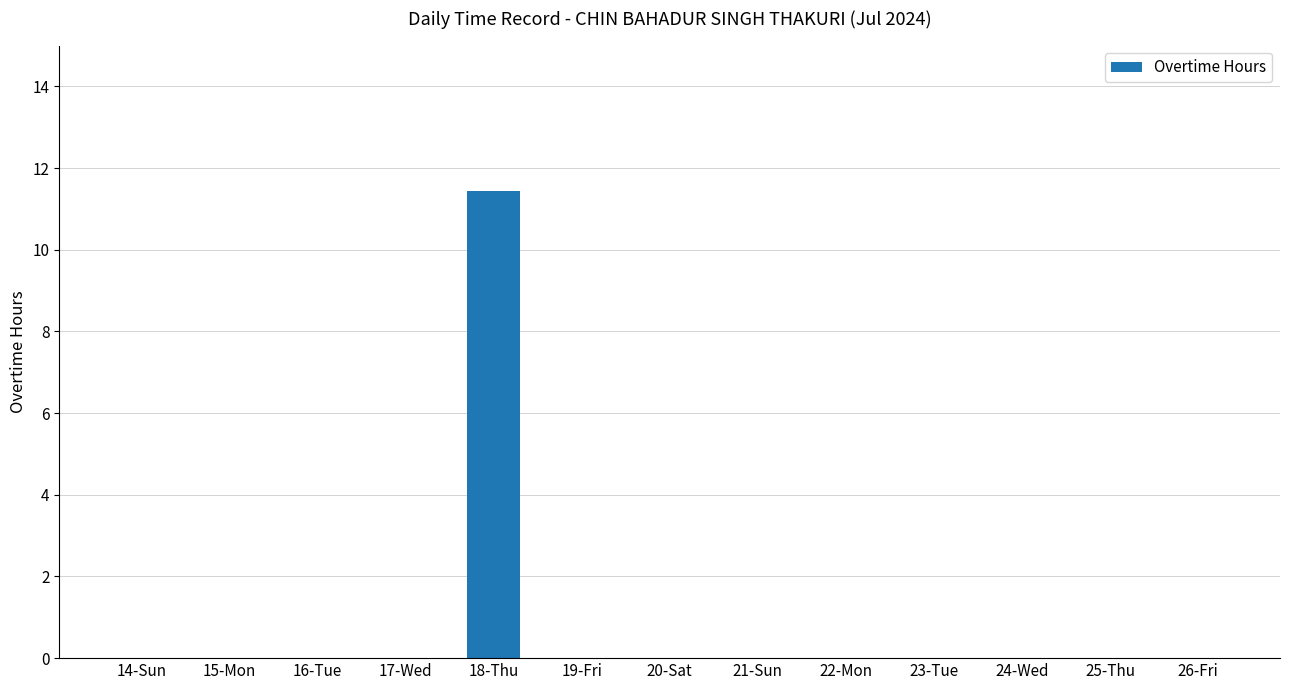

The value at 24-Wed is -4.5. True or false?

False